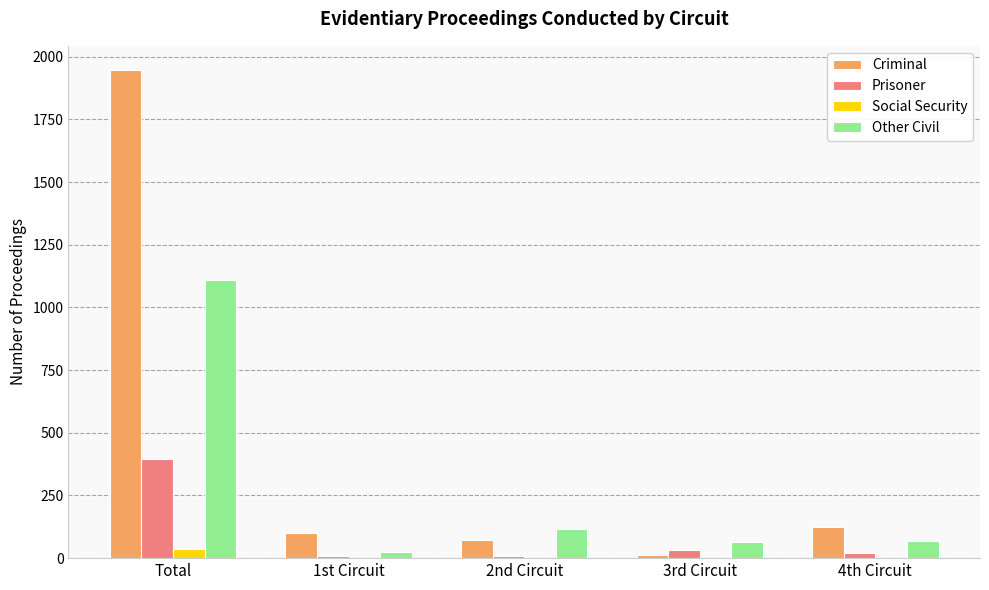

Which category has the highest value across all series?

Total